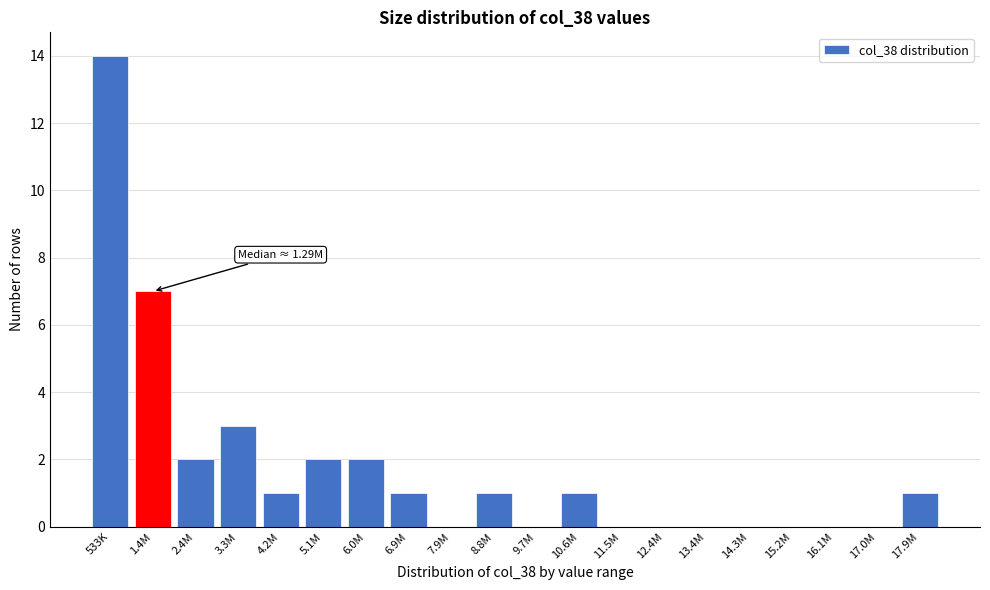

Reading left to right, transcribe all the data shown in this chart.

533K=14	1.4M=7	2.4M=2	3.3M=3	4.2M=1	5.1M=2	6.0M=2	6.9M=1	7.9M=0	8.8M=1	9.7M=0	10.6M=1	11.5M=0	12.4M=0	13.4M=0	14.3M=0	15.2M=0	16.1M=0	17.0M=0	17.9M=1